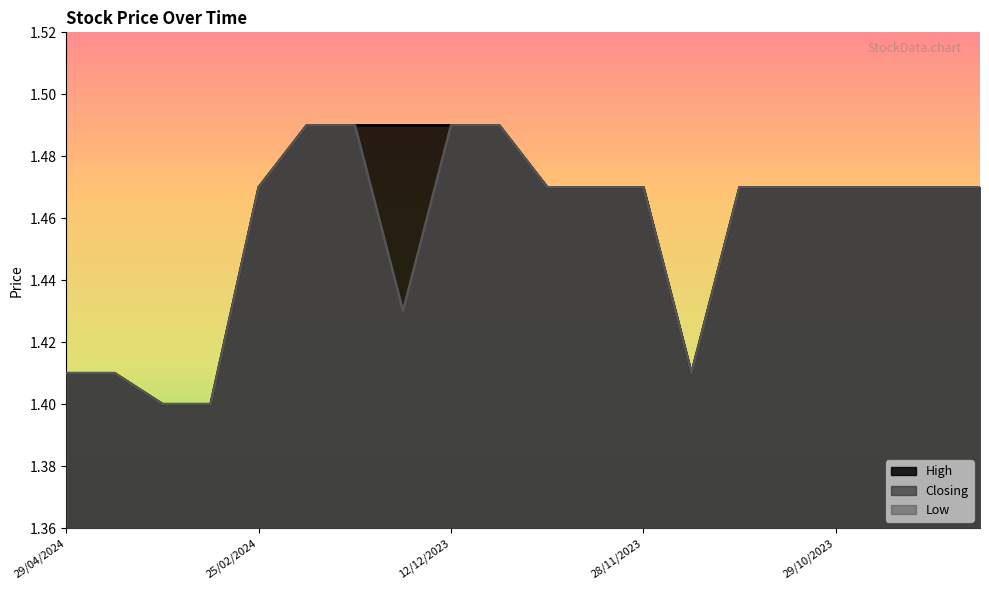

True or false: High and Closing intersect in this chart.

False